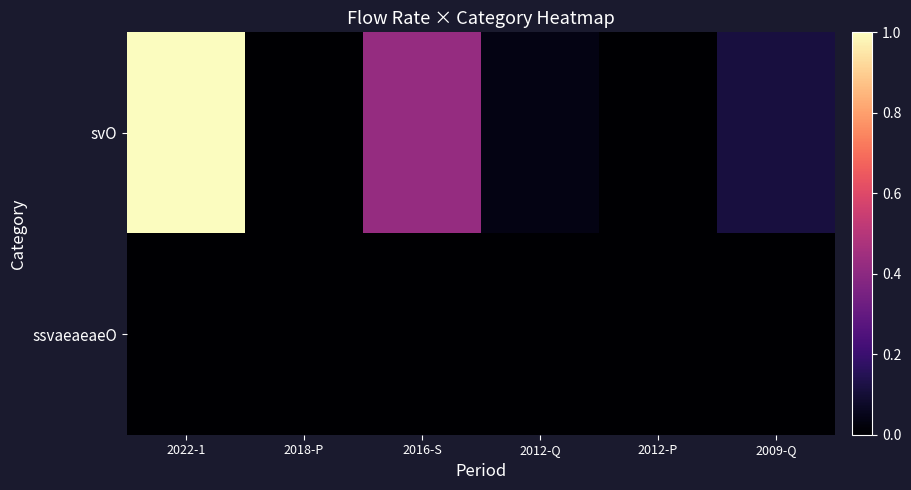

List the series in order of their overall mean, highest first.

svO, ssvaeaeaeO